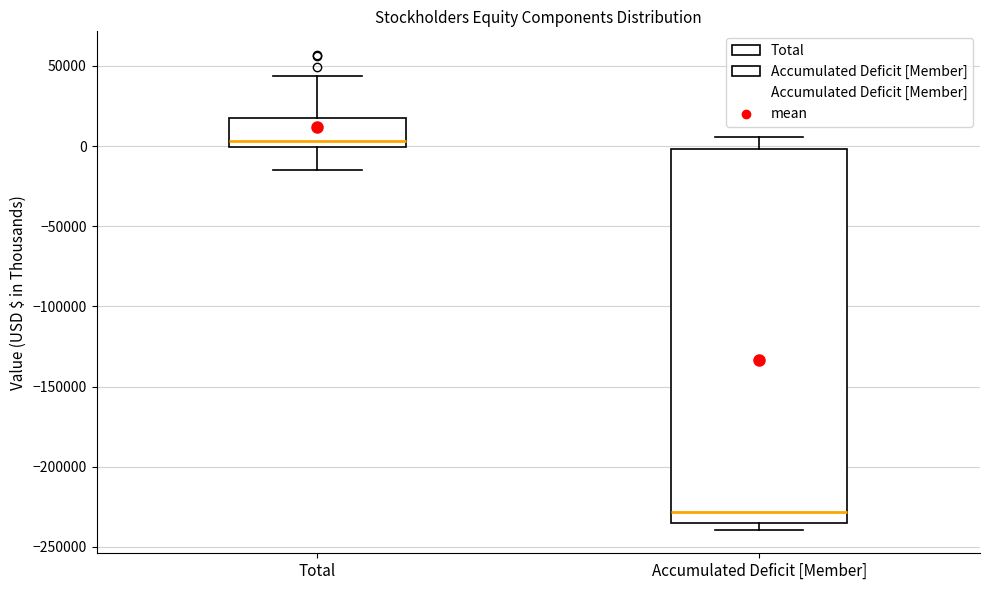

Reading left to right, read every box against the y-axis: the position of its median line, the range the box covers, and the ends of its whiskers. The values are not printed on the chart, so give them approximately, as read against the axis.

Total: median 5000, box 0 to 15000, whiskers -15000 to 45000
Accumulated Deficit [Member]: median -230000, box -235000 to 0, whiskers -240000 to 5000